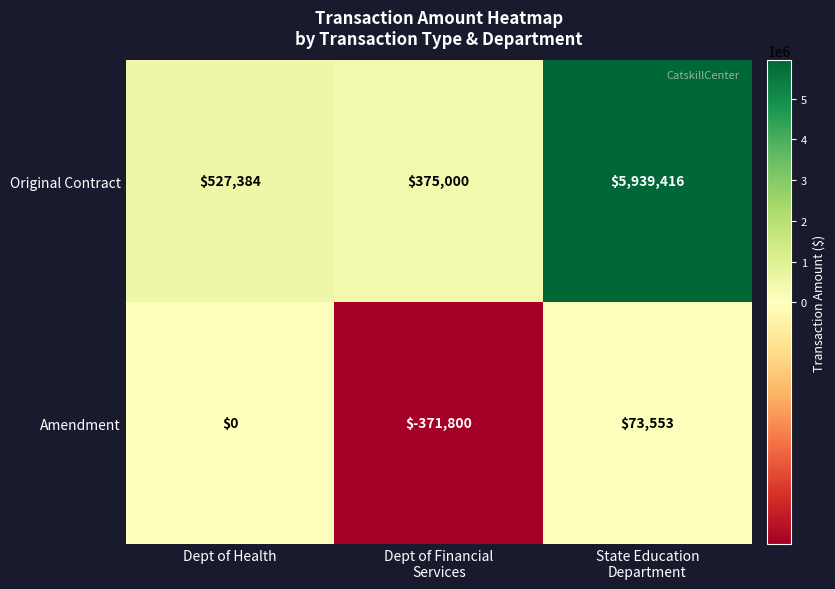

What is the maximum value shown in the chart?

5939416